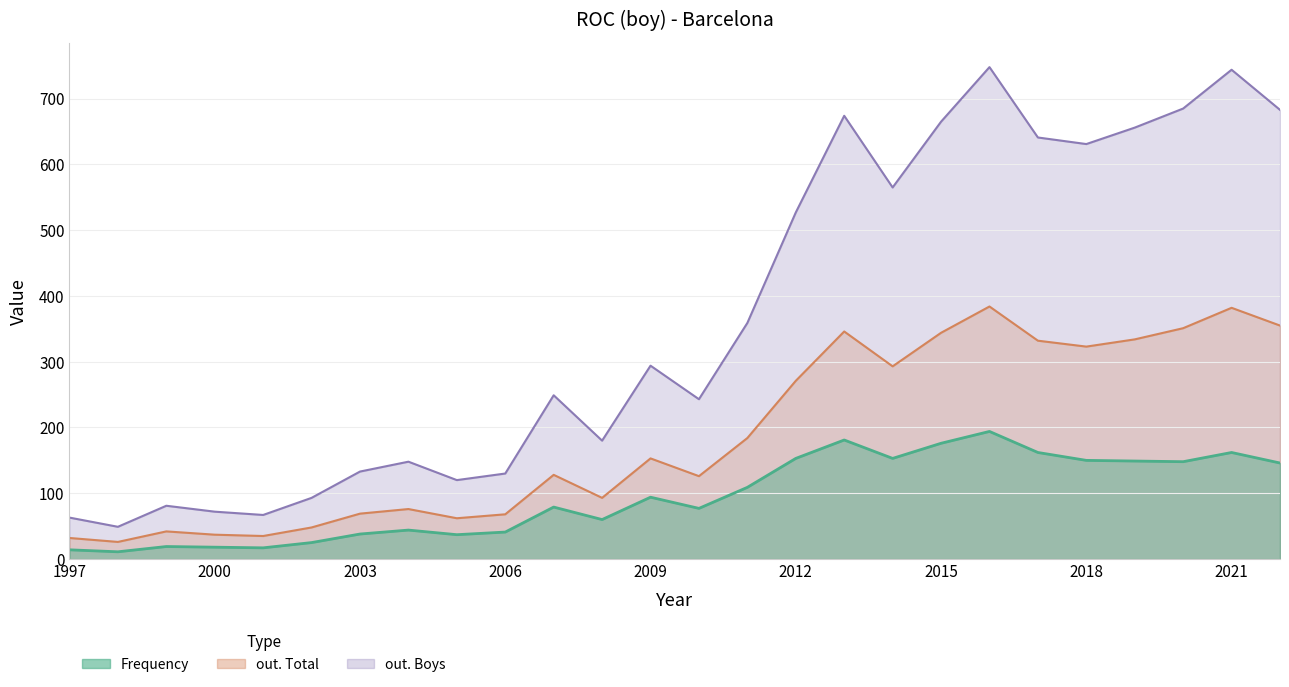

Reading left to right, list all the values displayed in this chart.

Frequency: 1997=14	1998=11	1999=19	2000=18	2001=17	2002=25	2003=38	2004=44	2005=37	2006=41	2007=79	2008=60	2009=94	2010=77	2011=109	2012=153	2013=181	2014=153	2015=176	2016=194	2017=162	2018=150	2019=149	2020=148	2021=162	2022=146
out. Total: 1997=32	1998=26	1999=42	2000=37	2001=35	2002=48	2003=69	2004=76	2005=62	2006=68	2007=128	2008=93	2009=153	2010=126	2011=184	2012=271	2013=346	2014=293	2015=344	2016=384	2017=332	2018=323	2019=334	2020=351	2021=382	2022=355
out. Boys: 1997=63	1998=49	1999=81	2000=72	2001=67	2002=93	2003=133	2004=148	2005=120	2006=130	2007=249	2008=180	2009=294	2010=243	2011=359	2012=527	2013=674	2014=565	2015=665	2016=748	2017=641	2018=631	2019=656	2020=685	2021=744	2022=683